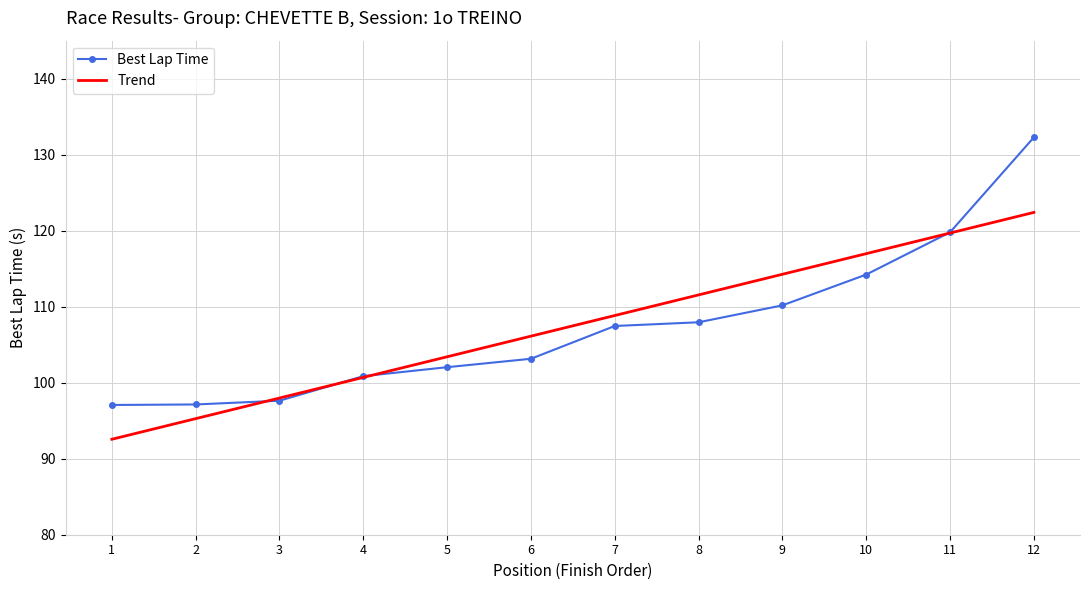

Read the Best Lap Time value at 10.

114.2